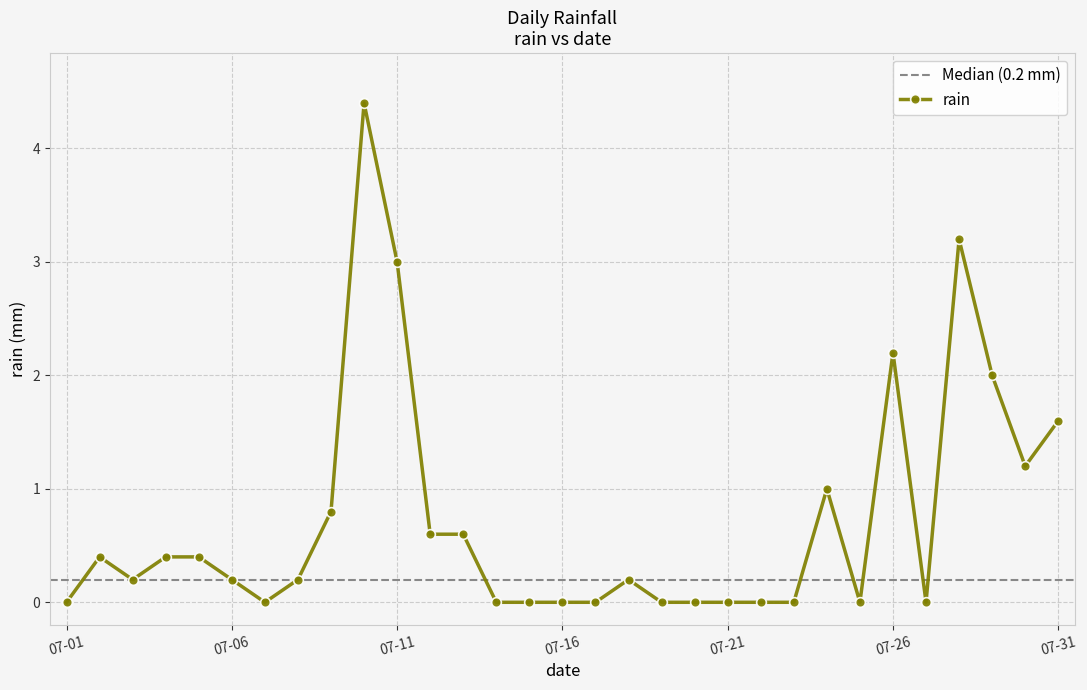

List the labels in order of value, smallest first.

2018-07-01, 2018-07-07, 2018-07-14, 2018-07-15, 2018-07-16, 2018-07-17, 2018-07-19, 2018-07-20, 2018-07-21, 2018-07-22, 2018-07-23, 2018-07-25, 2018-07-27, 2018-07-03, 2018-07-06, 2018-07-08, 2018-07-18, 2018-07-02, 2018-07-04, 2018-07-05, 2018-07-12, 2018-07-13, 2018-07-09, 2018-07-24, 2018-07-30, 2018-07-31, 2018-07-29, 2018-07-26, 2018-07-11, 2018-07-28, 2018-07-10